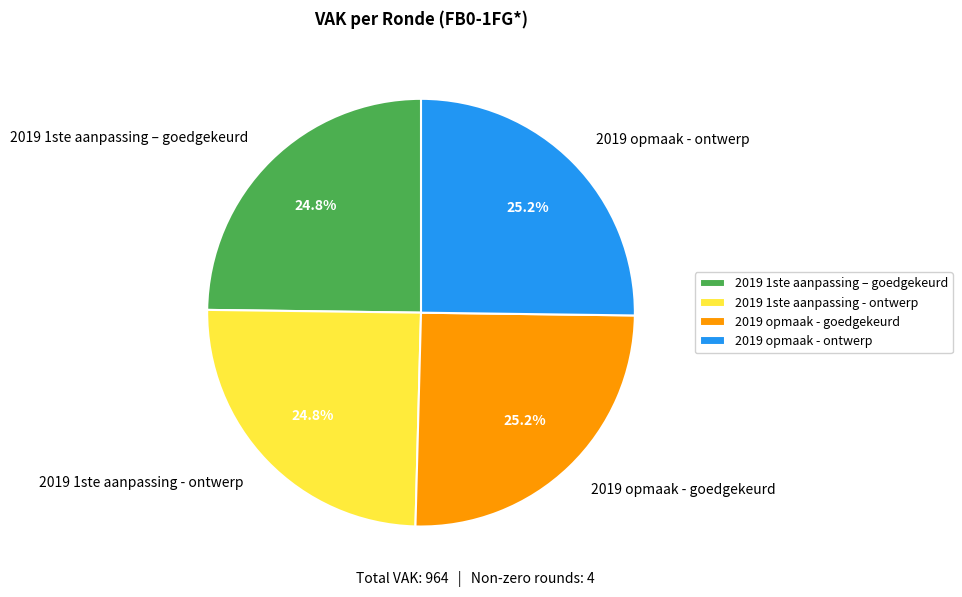

Combined, what portion of the pie is 2019 opmaak - goedgekeurd and 2019 1ste aanpassing - ontwerp?

50.0%